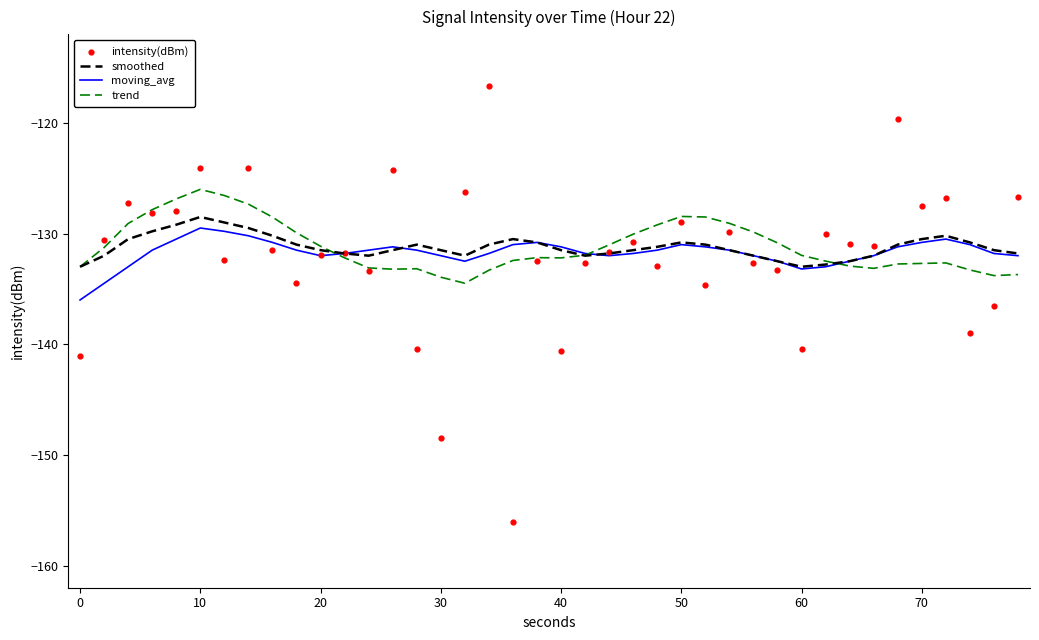

Which series reaches the maximum Y coordinate?

intensity(dBm)